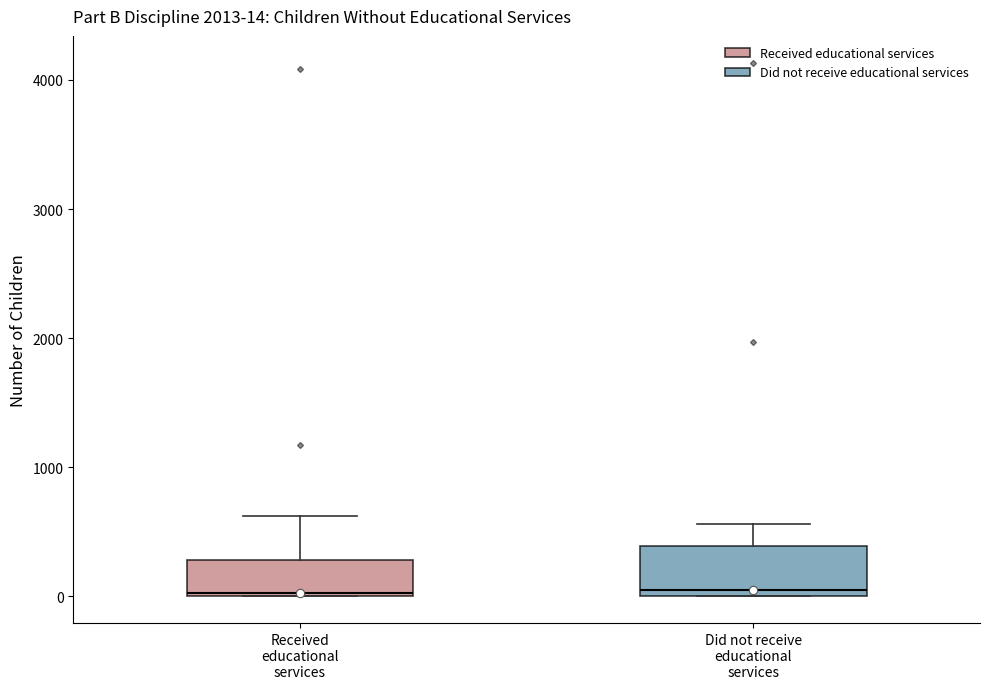

Comparing the boxes themselves (not the whiskers), which one is the tallest?

Did not receive educational services